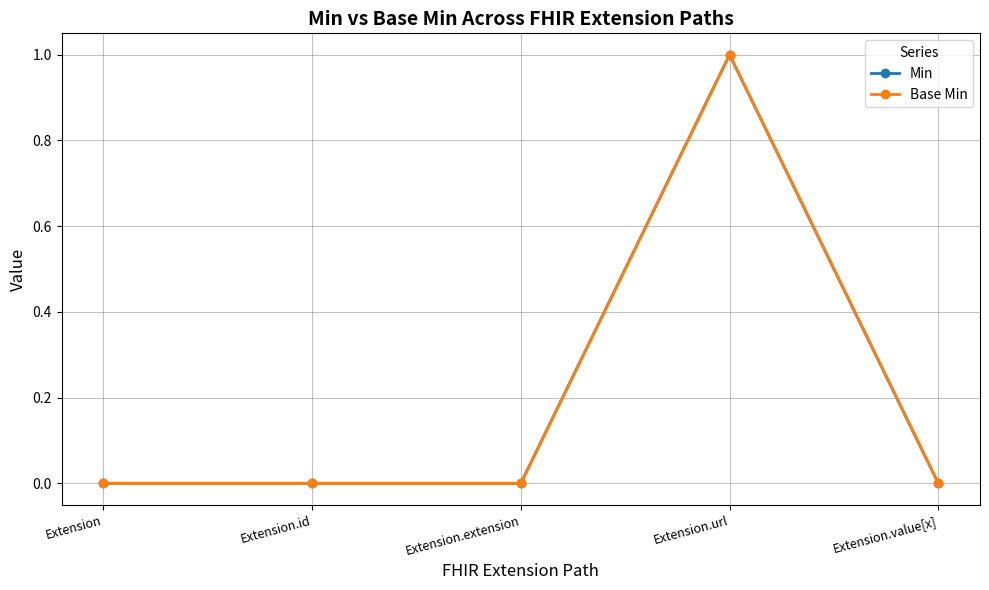

Which series has the widest spread of values?

Min